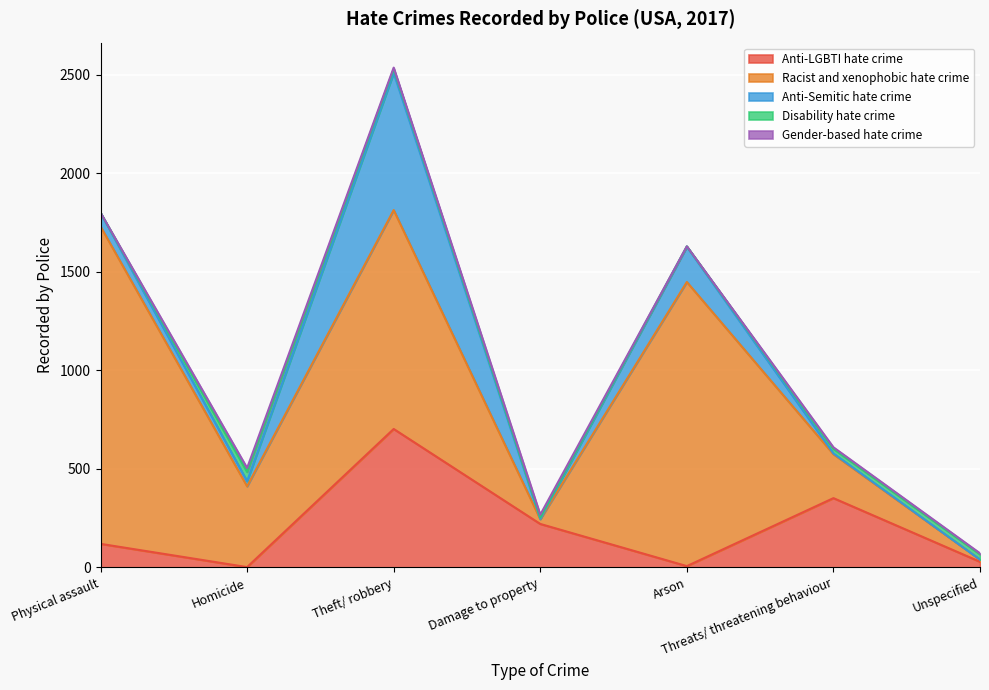

Rank the categories by Disability hate crime value from highest to lowest.

Homicide, Unspecified, Threats/ threatening behaviour, Theft/ robbery, Damage to property, Arson, Physical assault